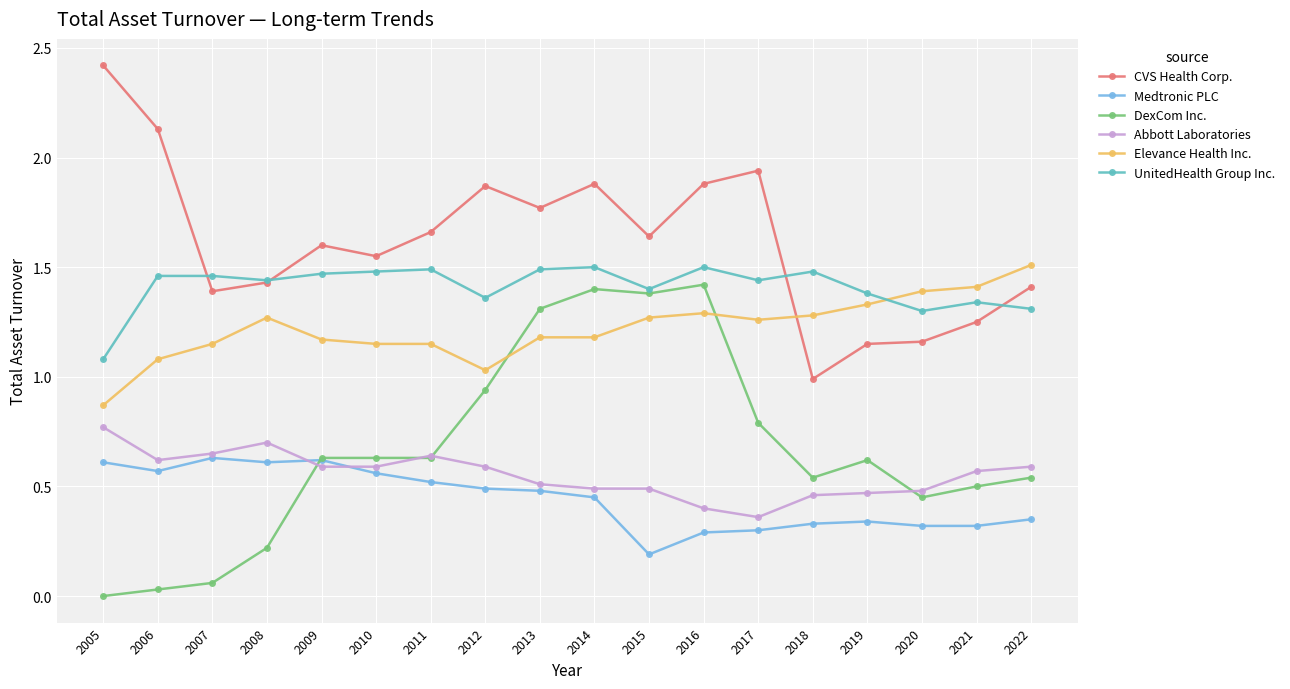

Does the chart display data point markers on the line(s)?

Yes